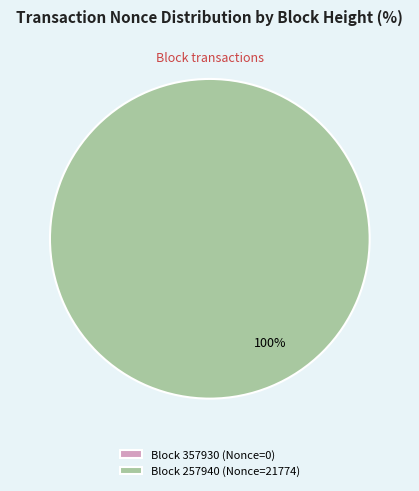

Which slice is the largest?

257940